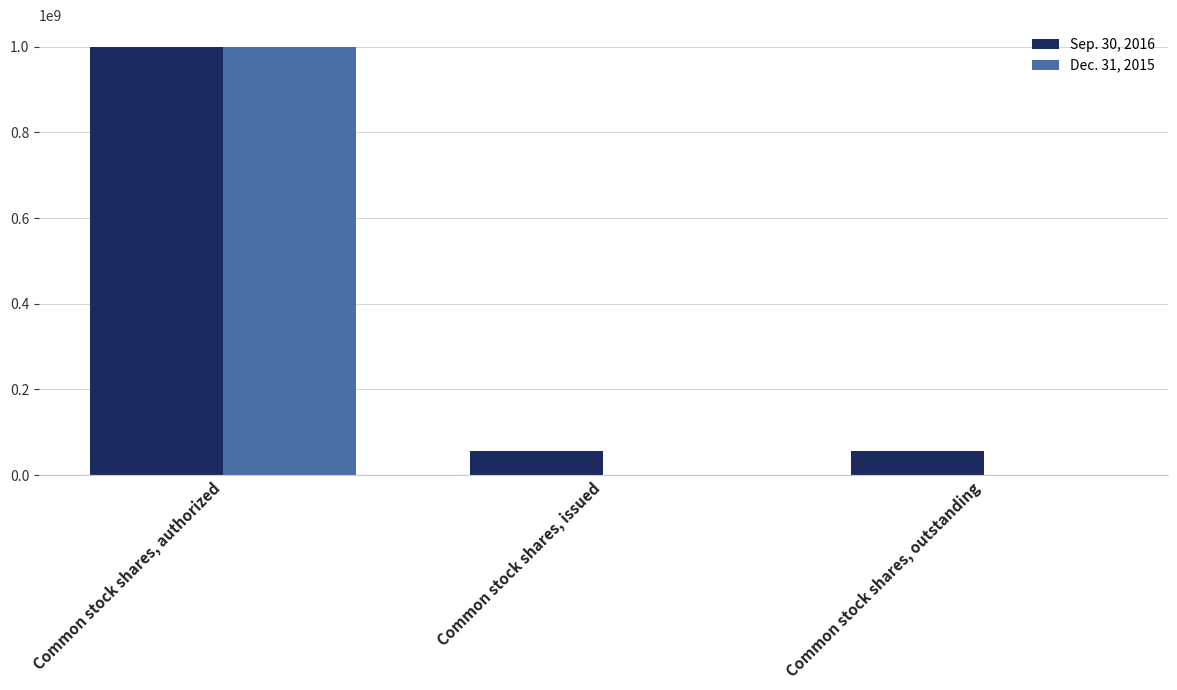

The value of Dec. 31, 2015 at Common stock shares, authorized is 1599009826. True or false?

False